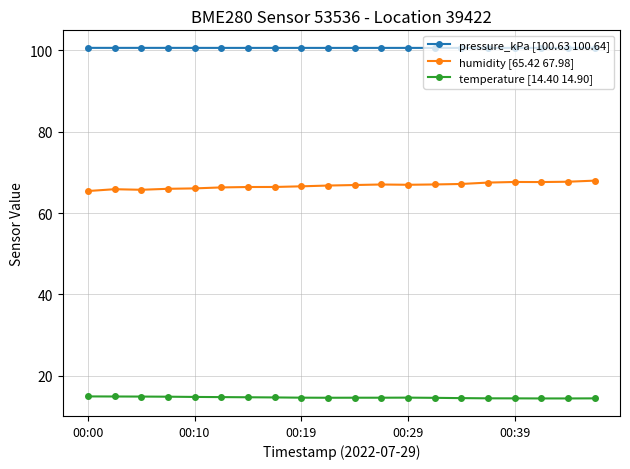

True or false: pressure_kPa [100.63 100.64] and humidity [65.42 67.98] intersect in this chart.

False